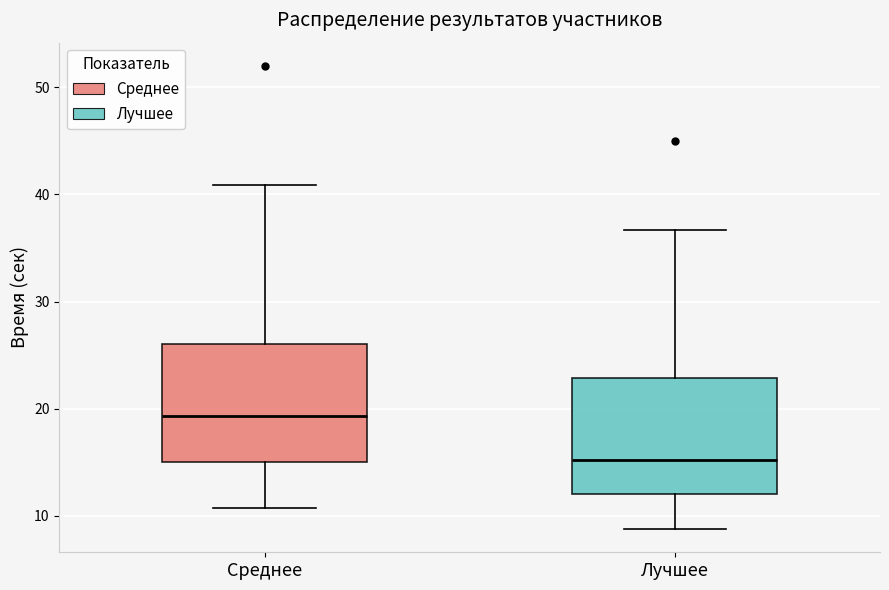

Reading left to right, transcribe this box plot: for each box, give where its median line is, the range the box spans, and where its two whiskers end, as read against the y-axis. The values are not printed on the chart, so give them approximately, as read against the axis.

Среднее: median 19, box 15 to 26, whiskers 11 to 41
Лучшее: median 15, box 12 to 23, whiskers 9 to 37